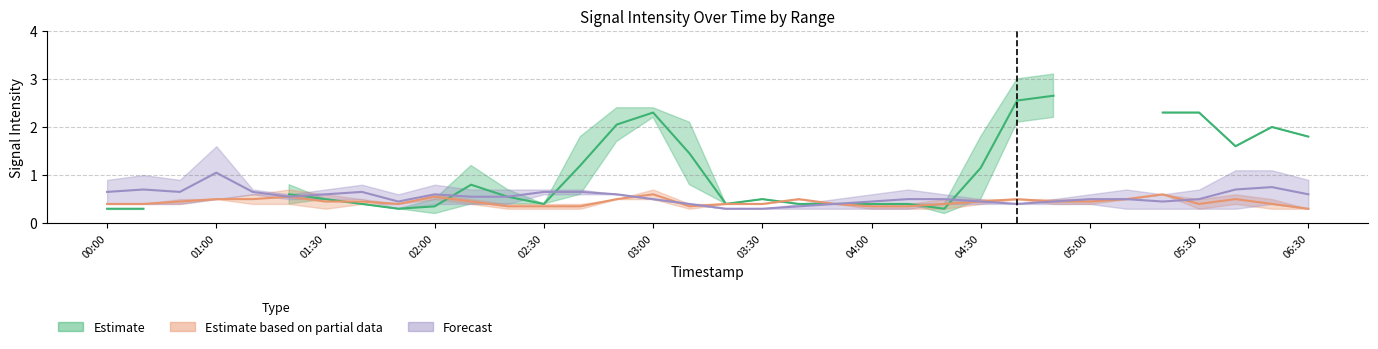

At which category is the sum across all series the highest?

26